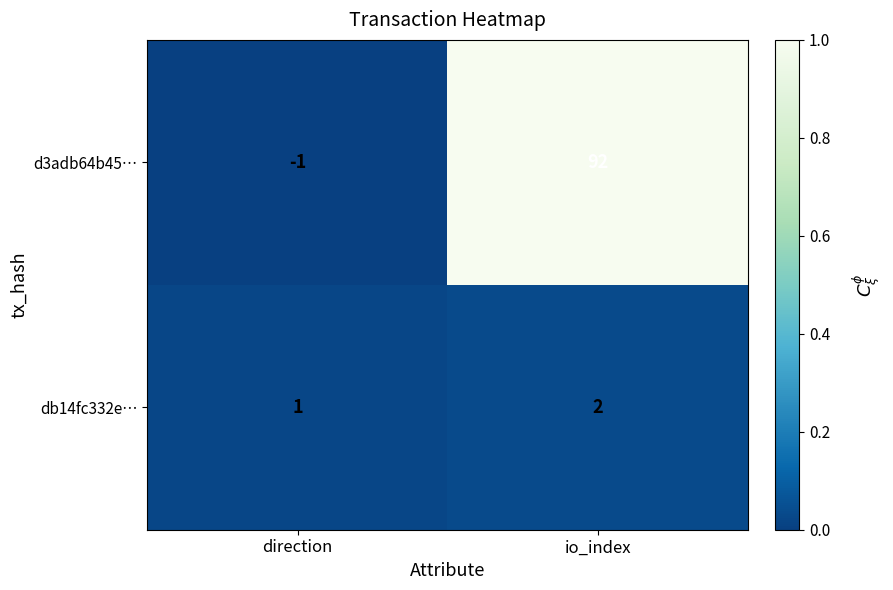

List the labels in order of db14fc332e… value, largest first.

io_index, direction